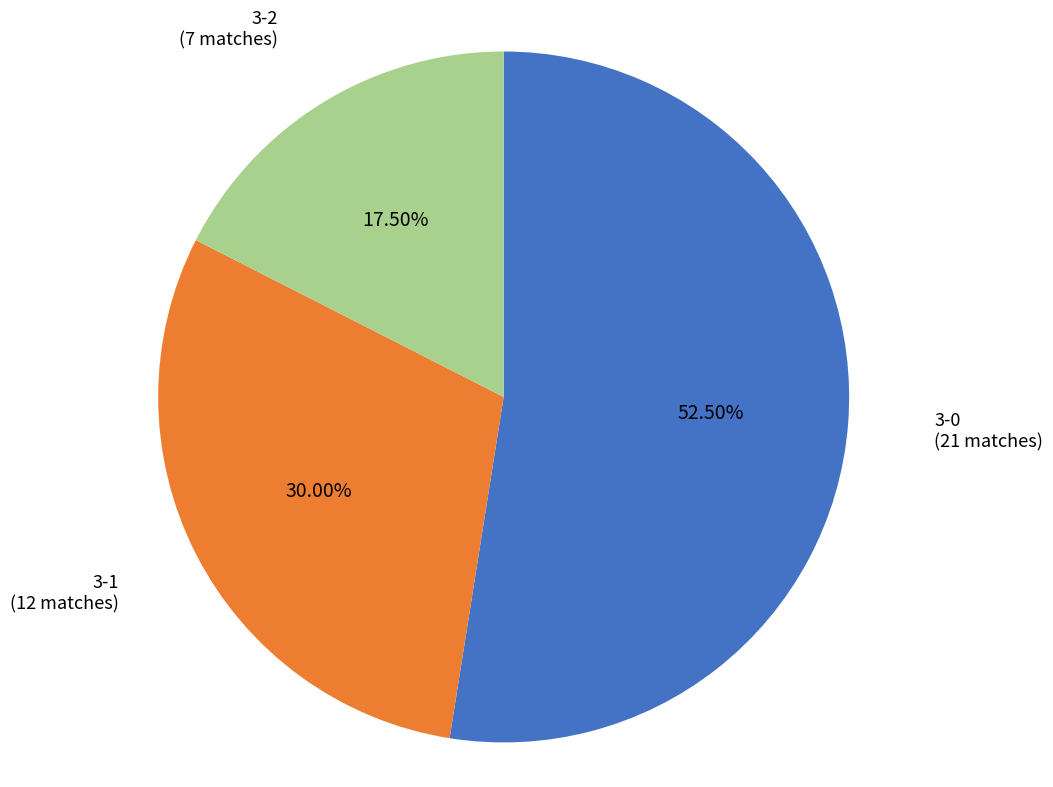

Does 3-0 account for over 50% of the chart?

Yes